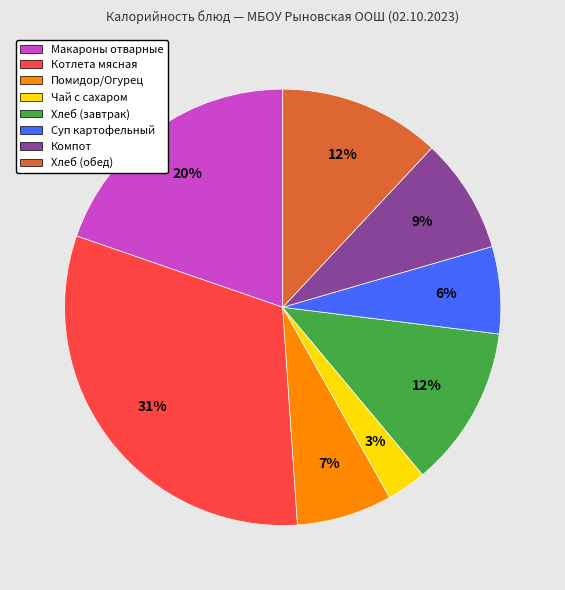

Is there a majority slice in this chart?

No